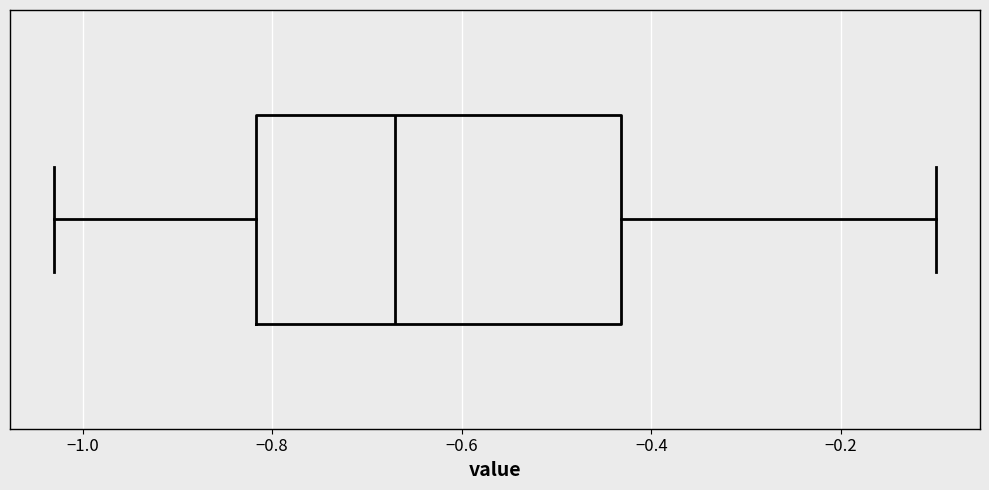

Read this box plot against the x-axis: the position of the median line, the range covered by the box, and the ends of both whiskers. The values are not printed on the chart, so give them approximately, as read against the axis.

median -0.66, box -0.82 to -0.44, whiskers -1.02 to -0.10